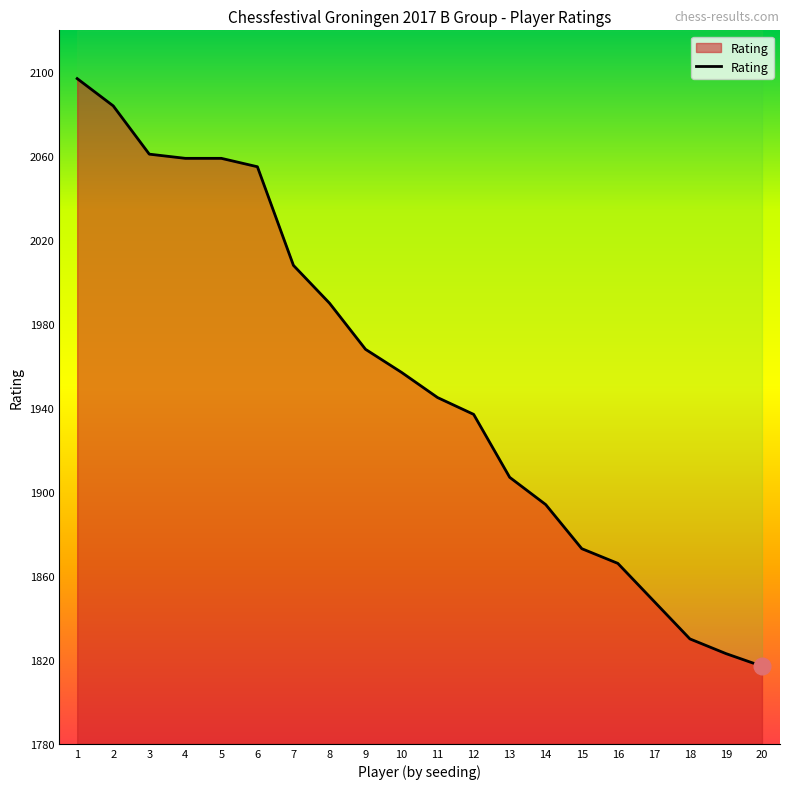

Approximately how many times larger is the value at 9 compared to 11?

1.0